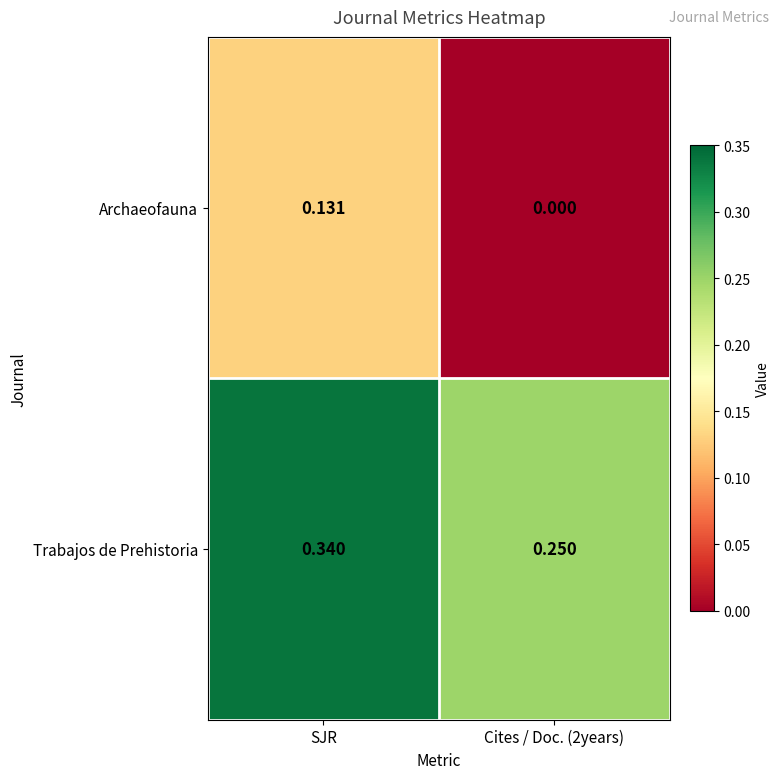

Which series has the largest total across all categories?

Trabajos de Prehistoria